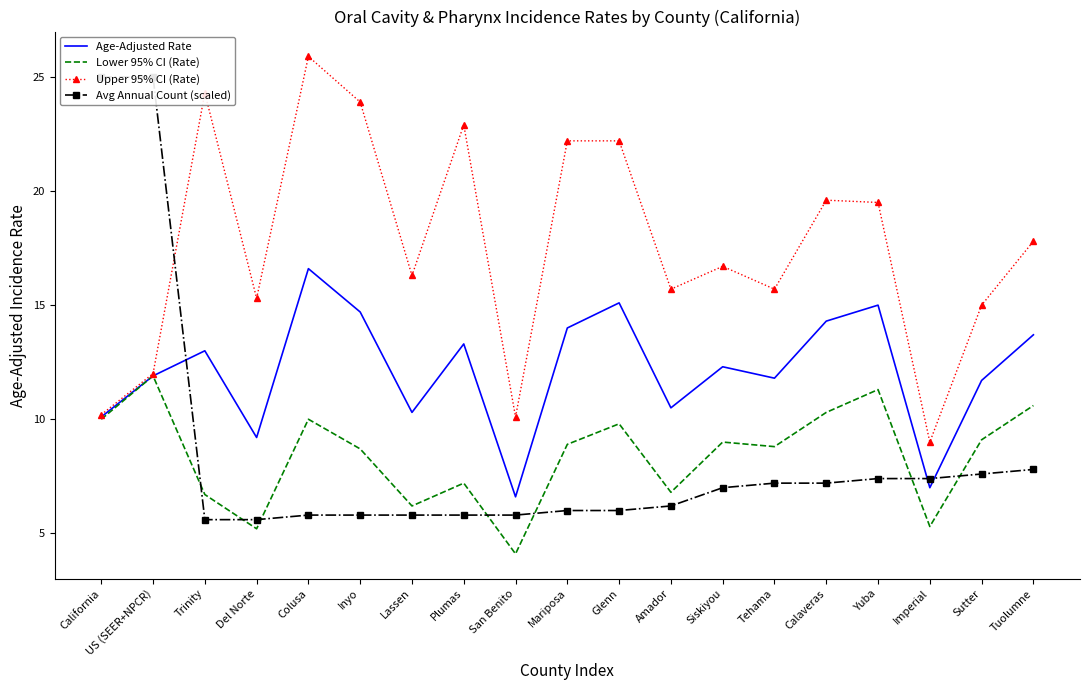

True or false: Upper 95% CI (Rate) has a value of 26.1 at Sutter.

False